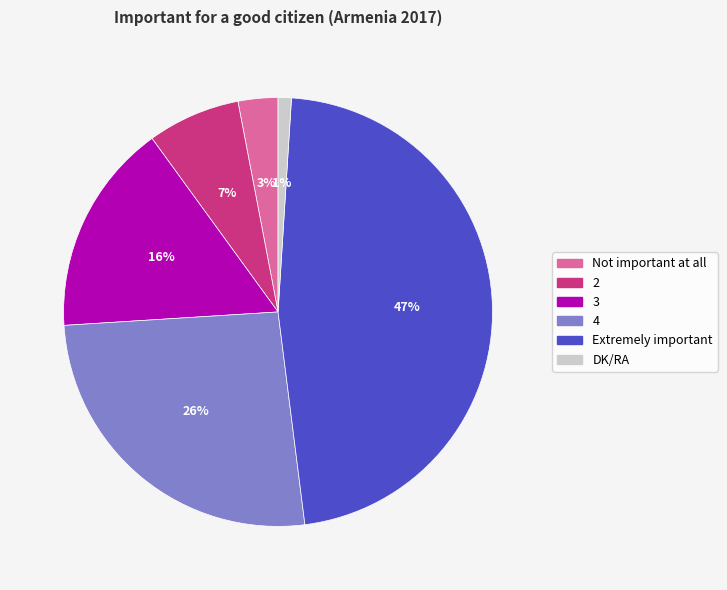

Combined, do 2 and DK/RA account for over 50%?

No